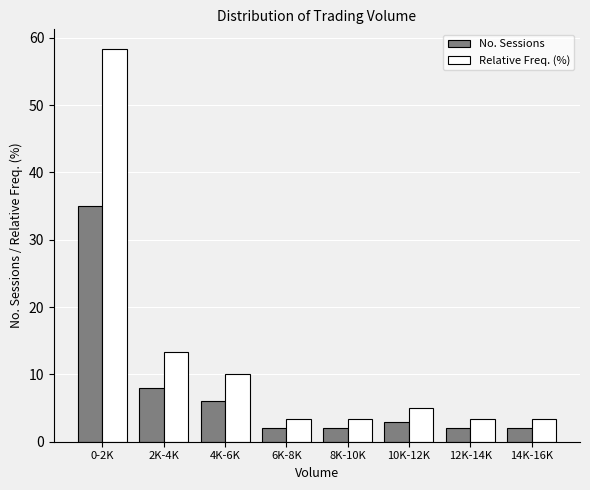

Reading left to right, list all the values displayed in this chart.

No. Sessions: 35.0	8.0	6.0	2.0	2.0	3.0	2.0	2.0
Relative Freq. (%): 58.3	13.3	10.0	3.3	3.3	5.0	3.3	3.3